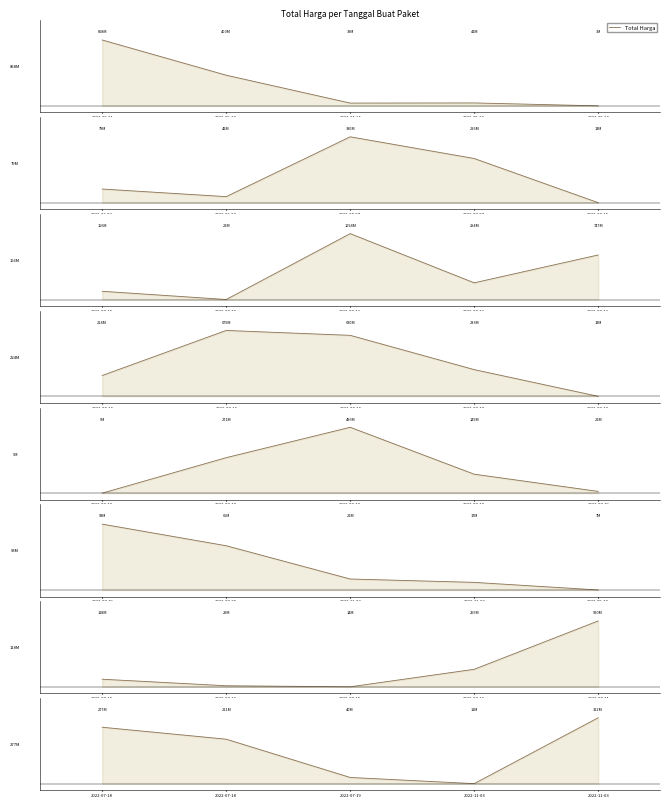

How many distinct data groups are displayed?

1